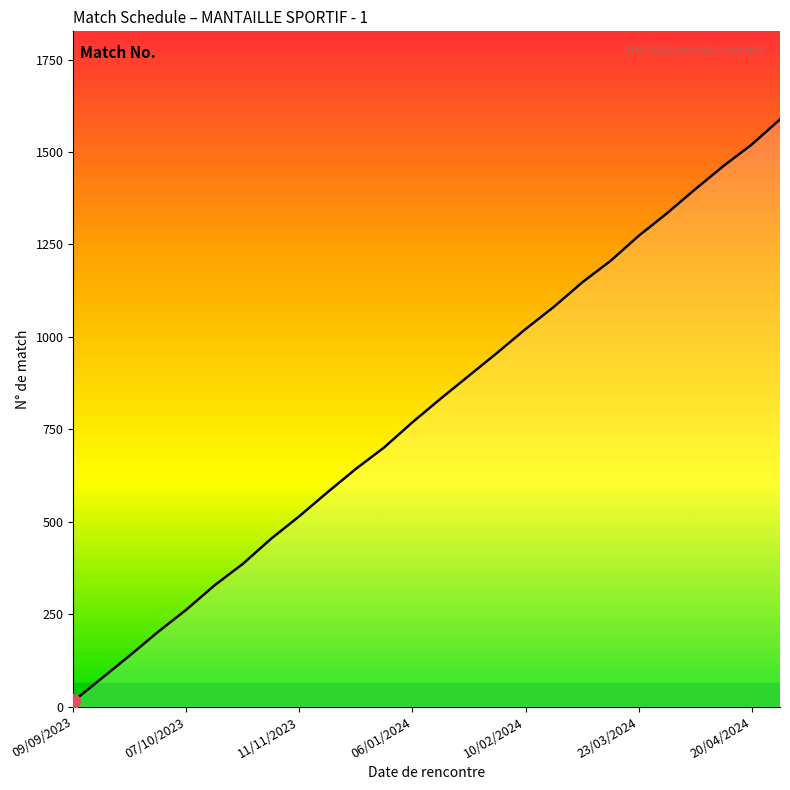

What is the difference between the maximum and minimum values?

1574